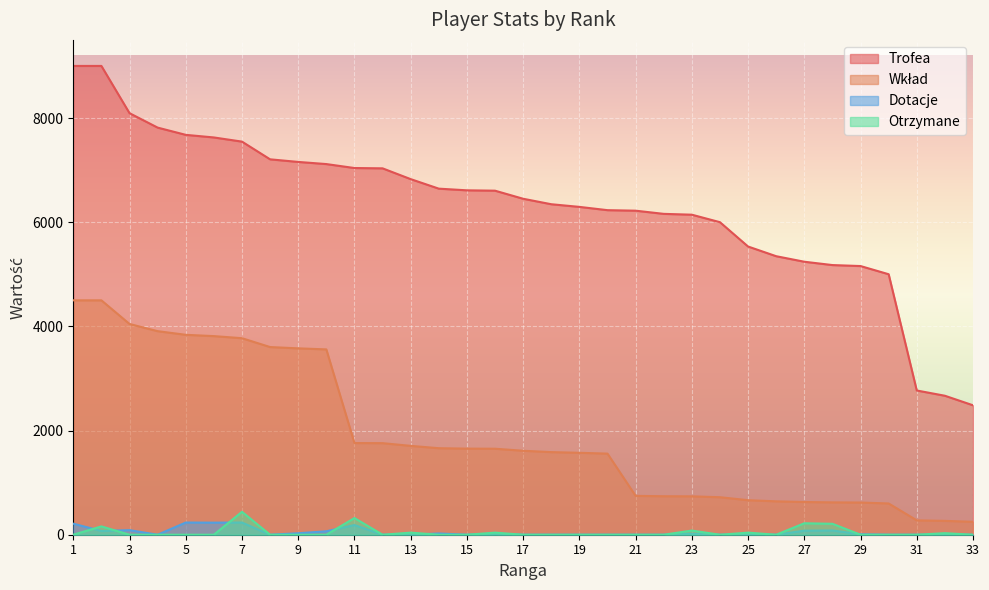

True or false: Dotacje has more than 2 interior local peaks.

True